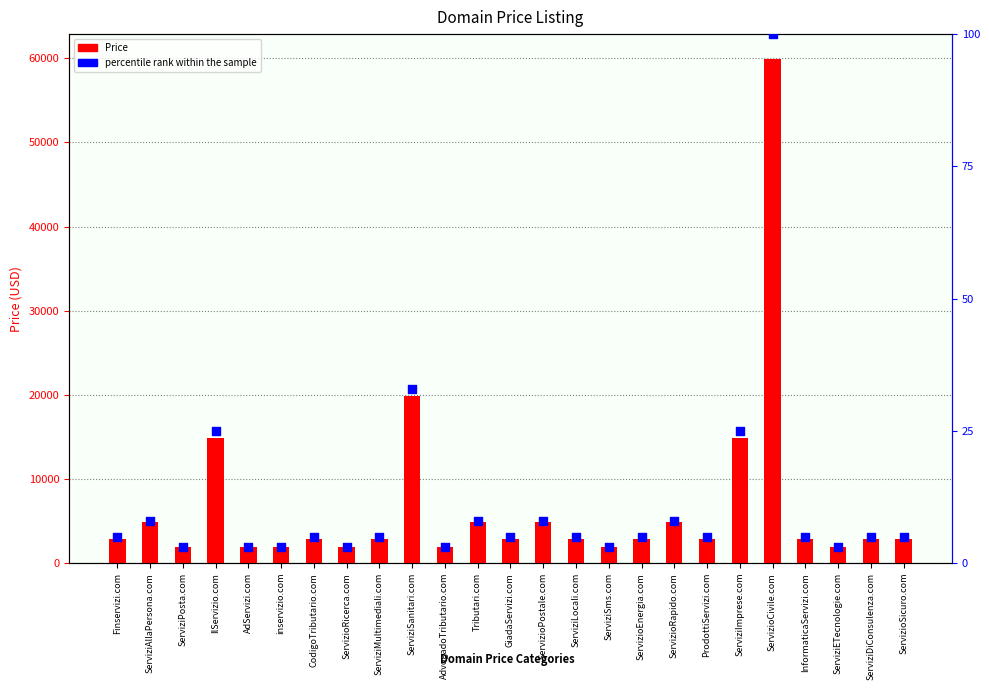

Which series has the widest spread of Y values?

Price